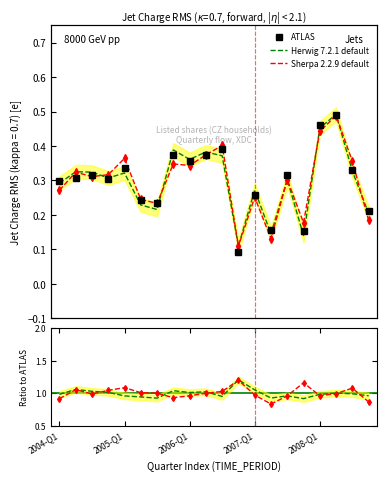

Reading left to right, list all the values displayed in this chart.

Listed shares (OBS_VALUE): 0.3	0.3	0.3	0.3	0.3	0.2	0.2	0.4	0.4	0.4	0.4	0.1	0.3	0.2	0.3	0.2	0.5	0.5	0.3	0.2
Herwig 7.2.1 default: 0.3	0.3	0.3	0.3	0.3	0.2	0.2	0.4	0.4	0.4	0.4	0.1	0.3	0.1	0.3	0.1	0.5	0.5	0.3	0.2
Sherpa 2.2.9 default: 0.3	0.3	0.3	0.3	0.4	0.2	0.2	0.3	0.3	0.4	0.4	0.1	0.3	0.1	0.3	0.2	0.4	0.5	0.4	0.2